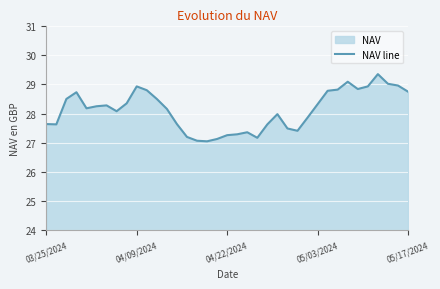

What is the average value?

28.1